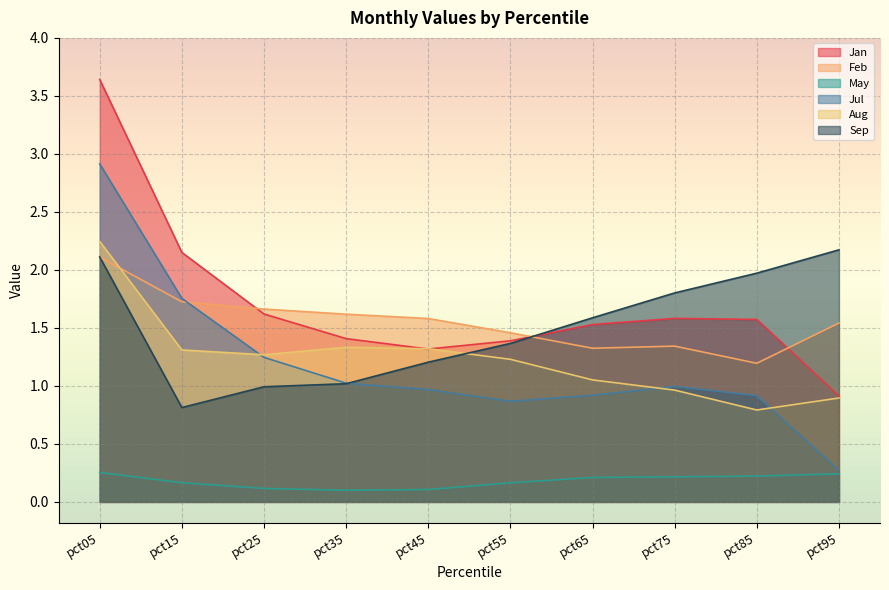

At which label does Aug reach its peak?

pct05